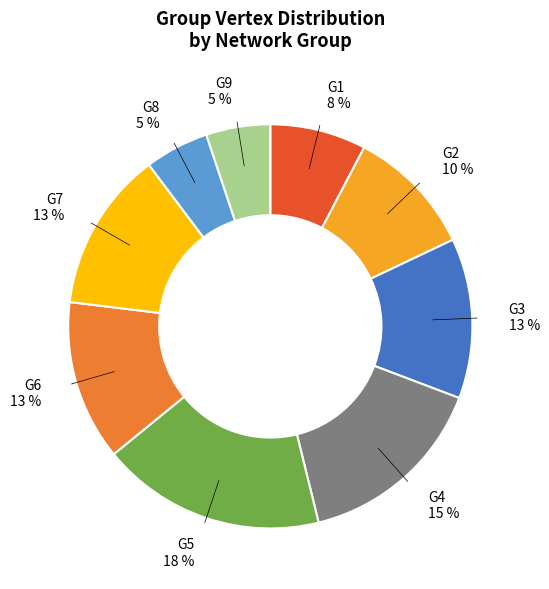

Do G1 and G8 together represent more than half of the pie?

No